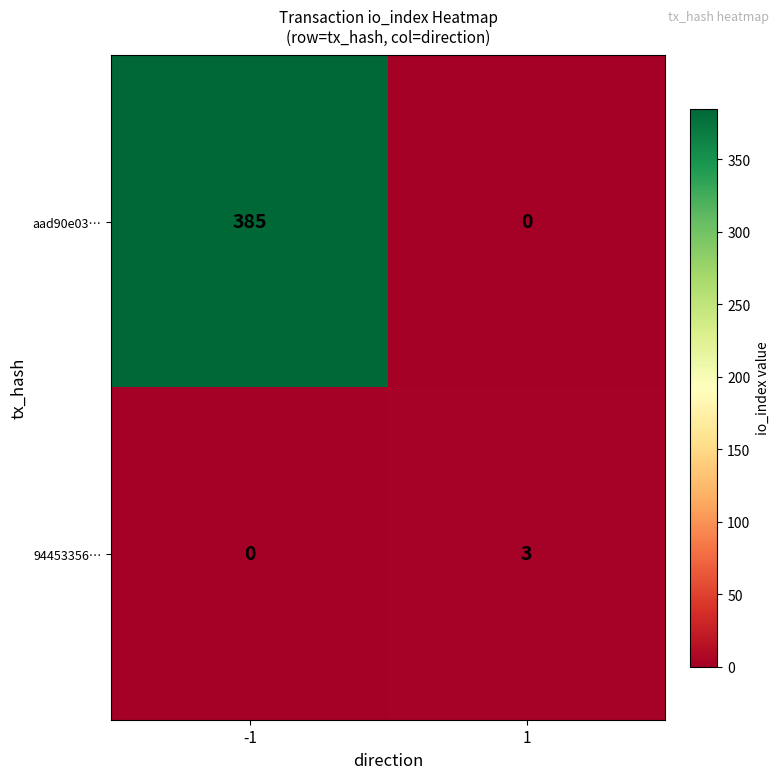

What is the difference between the 94453356… values at -1 and 1?

3